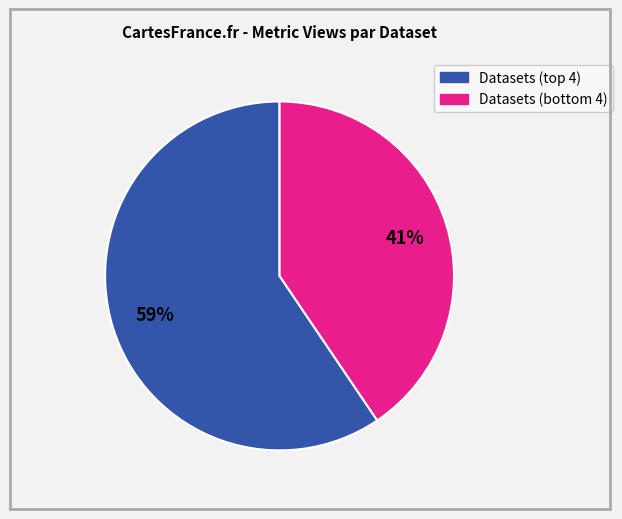

To the nearest percent, what is the average slice percentage?

50%